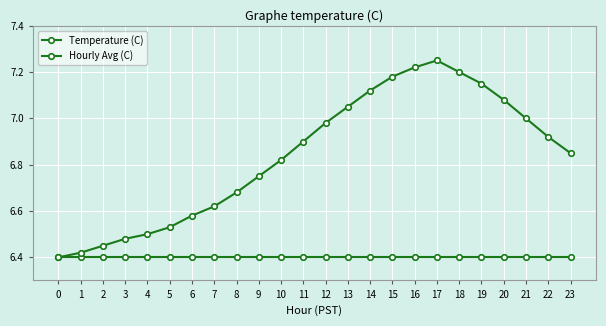

How many lines are shown in the chart?

2